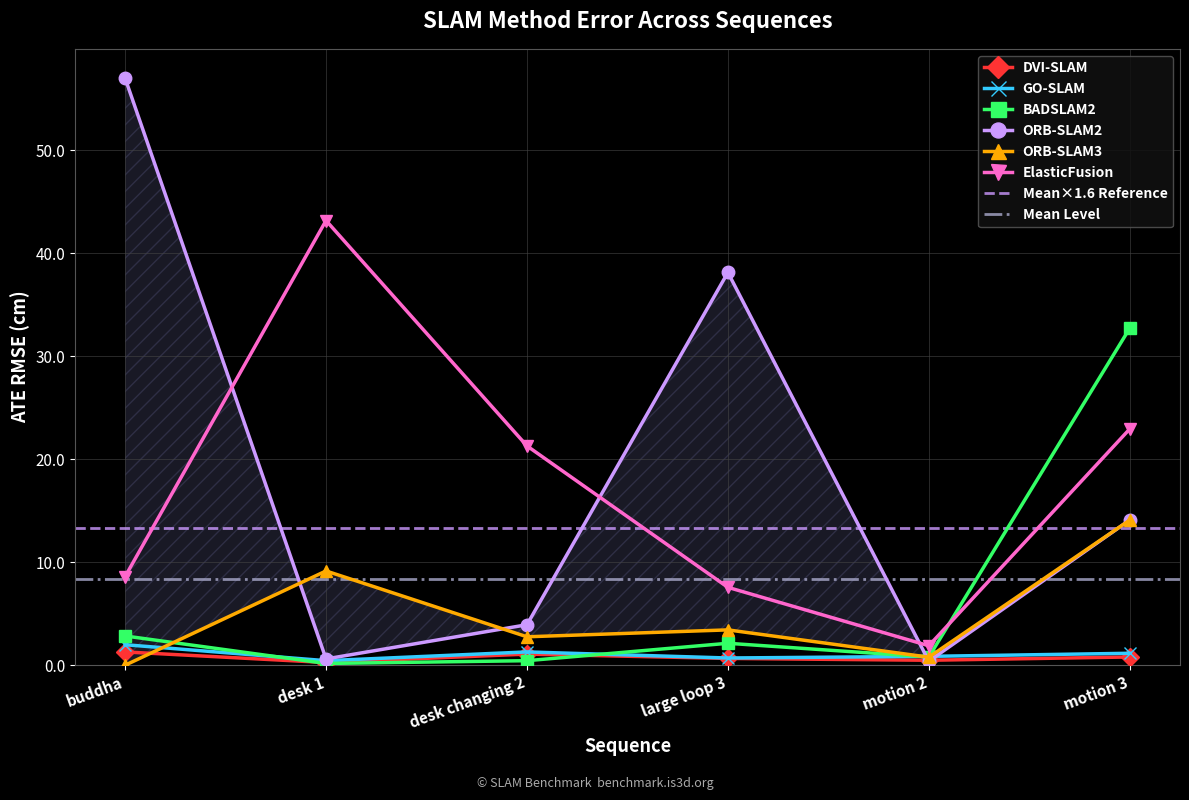

What is the value of the DVI-SLAM point at the 1st from the left?

1.3